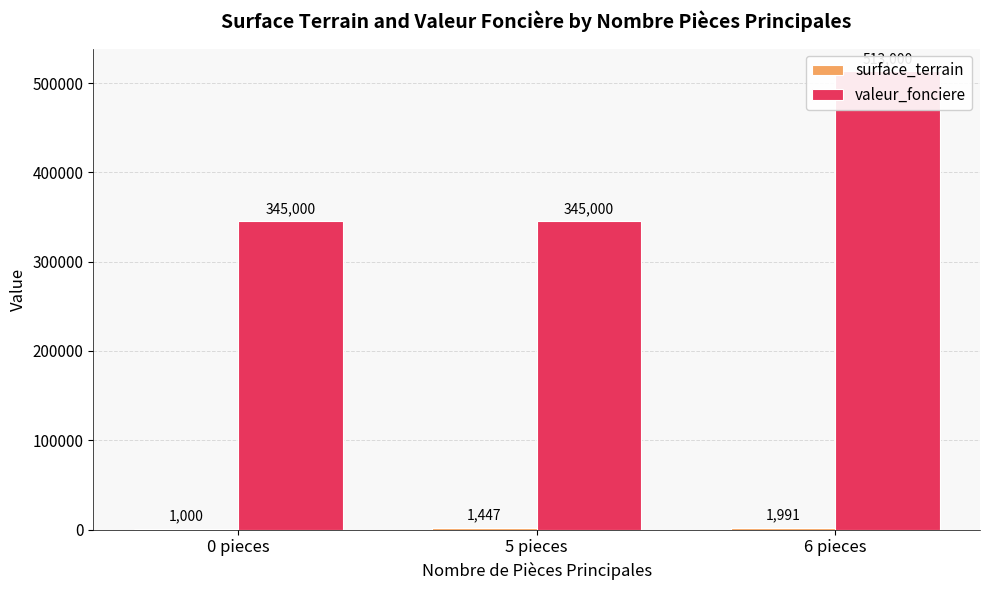

Which series has the largest total across all categories?

valeur_fonciere